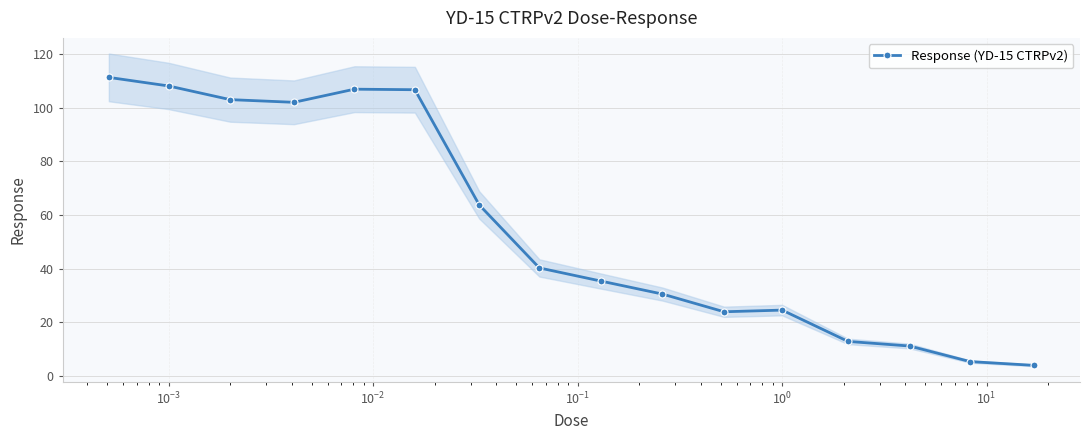

What is the minimum value for Response (YD-15 CTRPv2)?

3.9